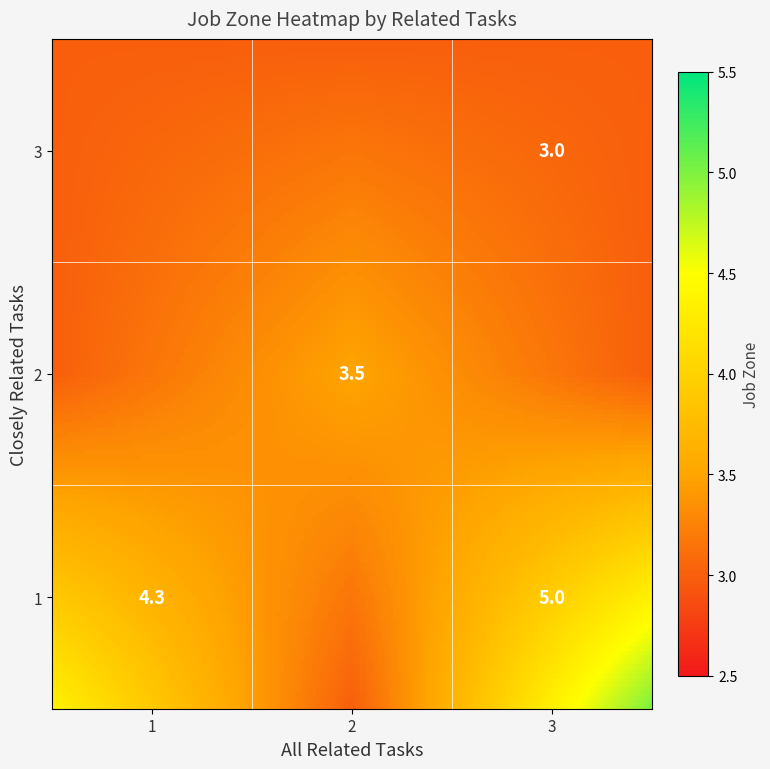

Which series has the widest spread of values?

closely_related